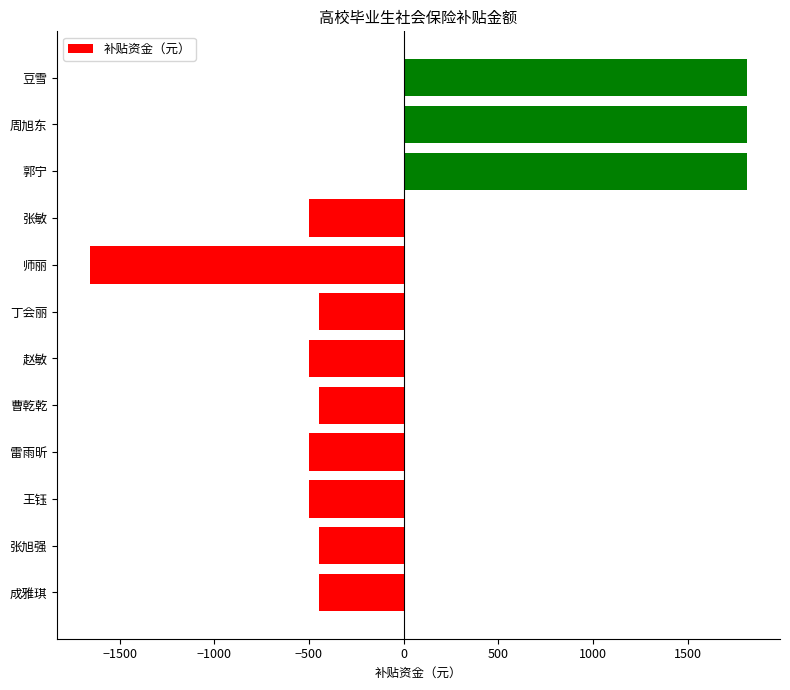

Count the number of data series in this chart.

1